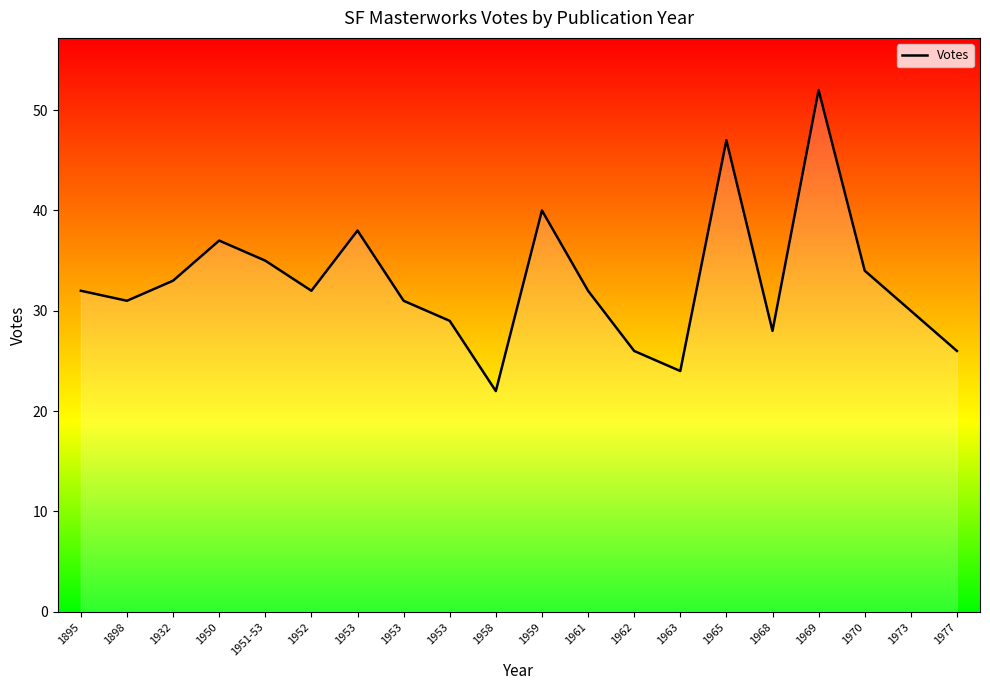

What is the greatest value displayed?

52